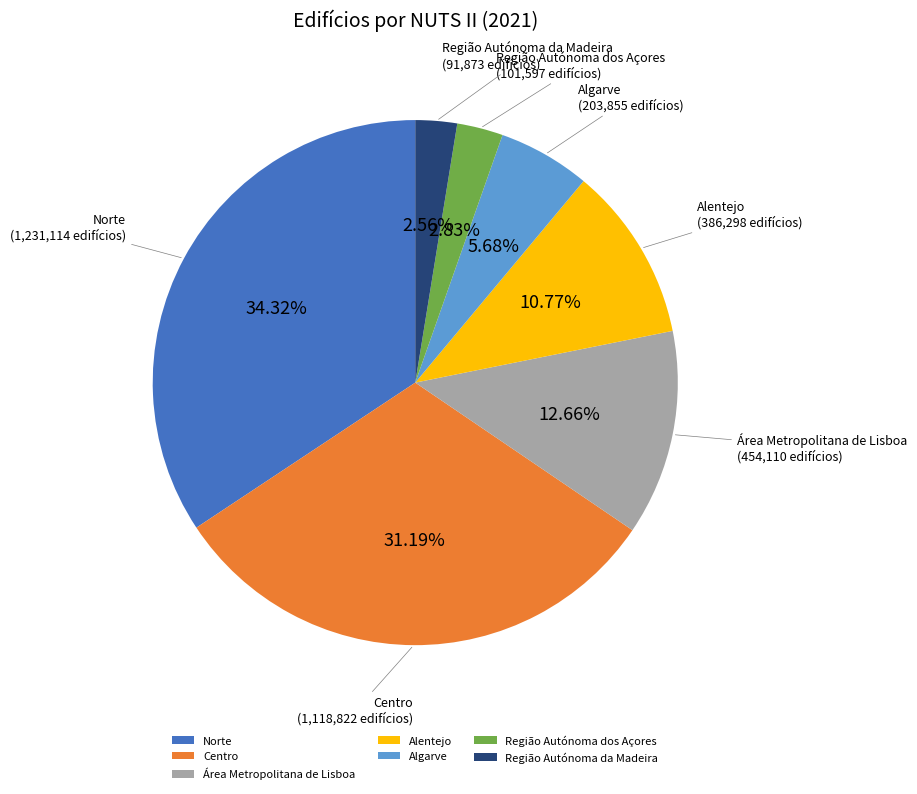

What is the largest slice in the pie chart?

Norte